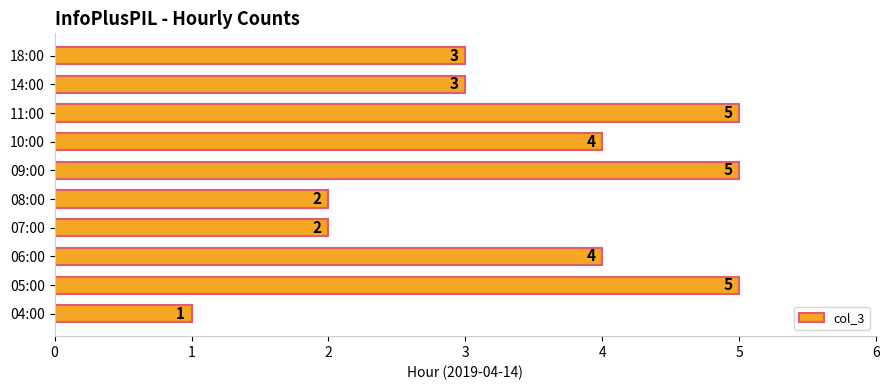

How many data points does each series have?

10